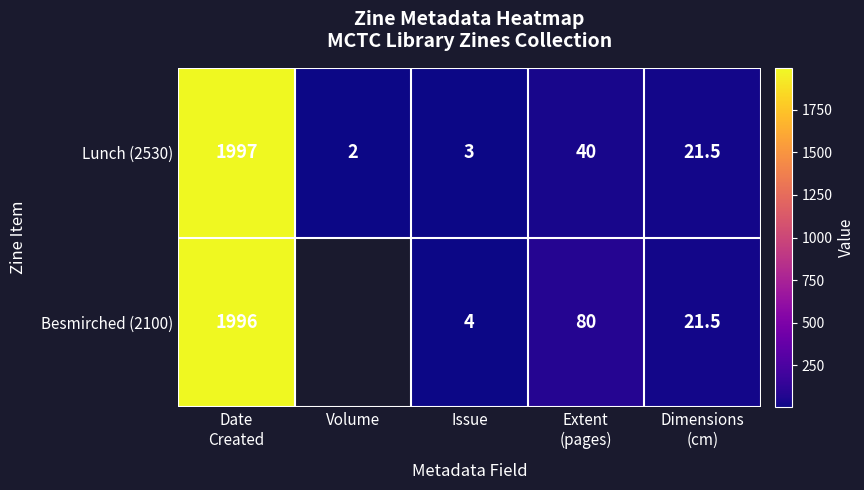

Is it true that Besmirched (2100) equals 4.0 at Issue?

True